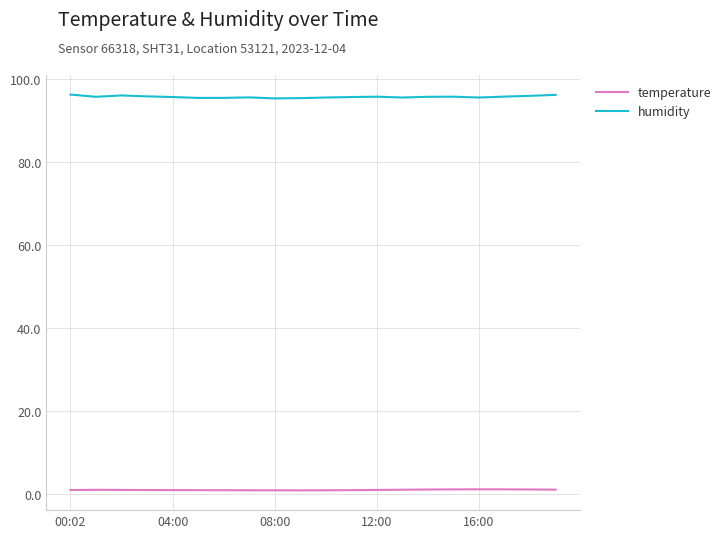

What is the sum of all humidity values?

1914.6